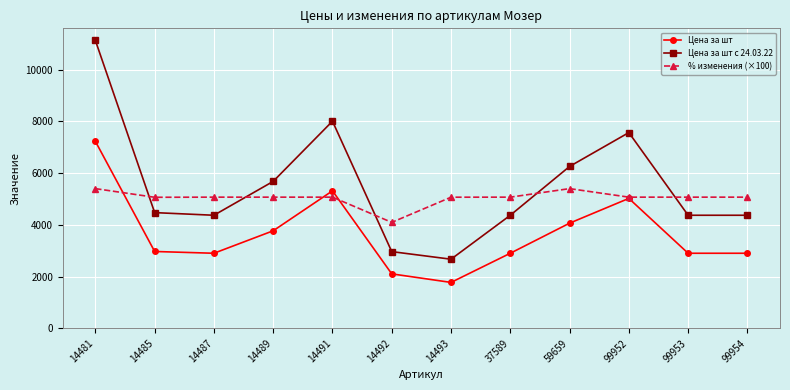

At which category is the sum across all series the highest?

14481